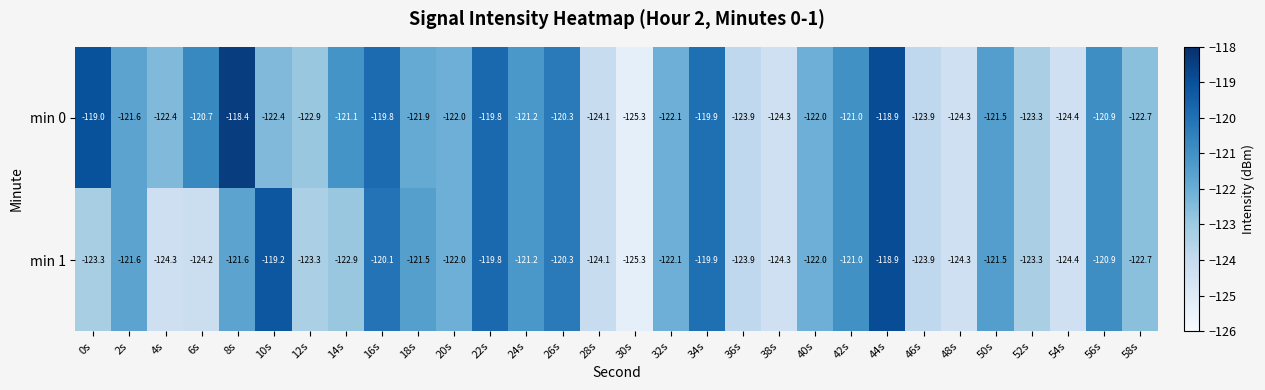

What is the average value of the min 0 series?

-121.9